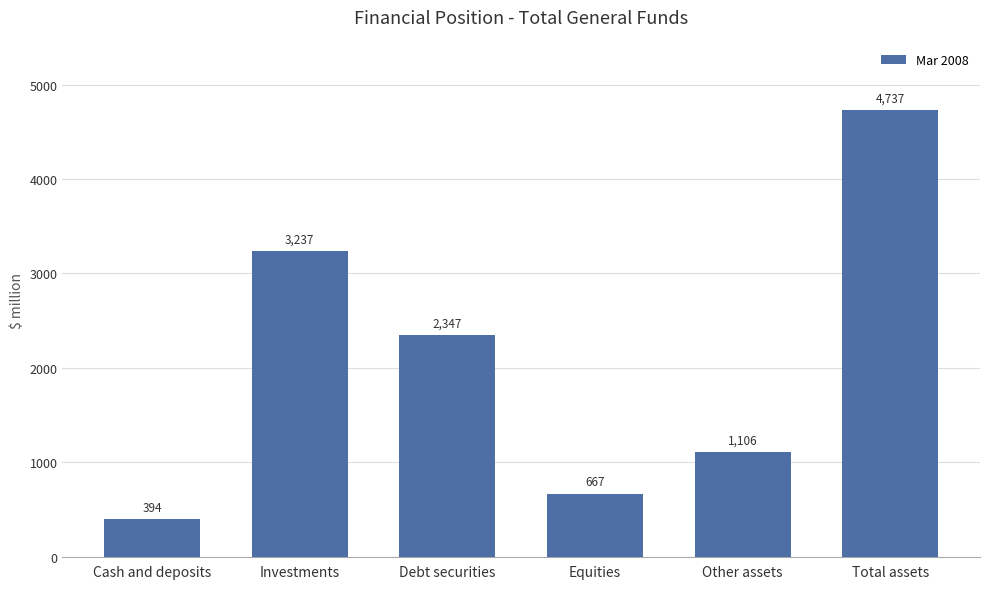

List the labels in order of value, smallest first.

Cash and deposits, Equities, Other assets, Debt securities, Investments, Total assets